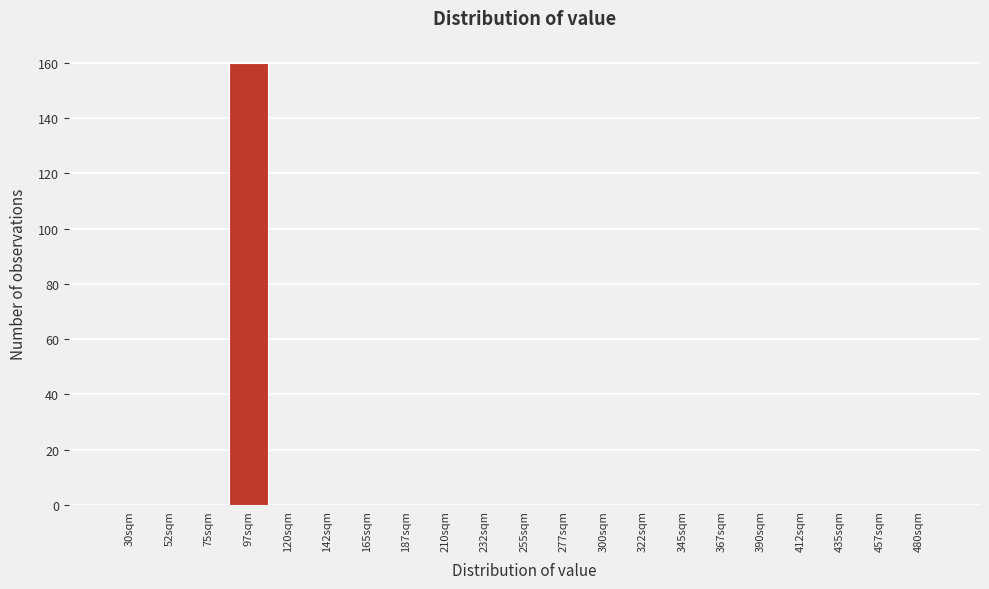

Reading right to left, what are all the values shown in this chart?

480sqm=0	457sqm=0	435sqm=0	412sqm=0	390sqm=0	367sqm=0	345sqm=0	322sqm=0	300sqm=0	277sqm=0	255sqm=0	232sqm=0	210sqm=0	187sqm=0	165sqm=0	142sqm=0	120sqm=0	97sqm=160	75sqm=0	52sqm=0	30sqm=0